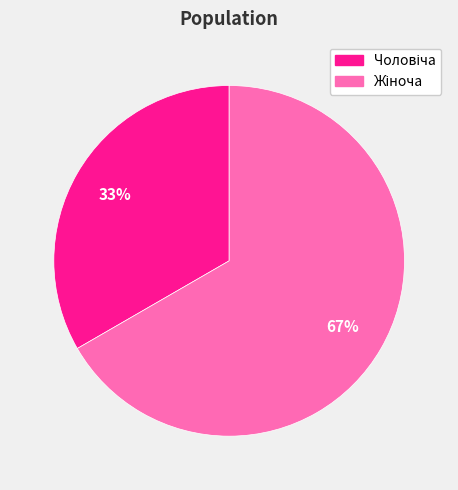

To the nearest percent, what is the average slice percentage?

50%